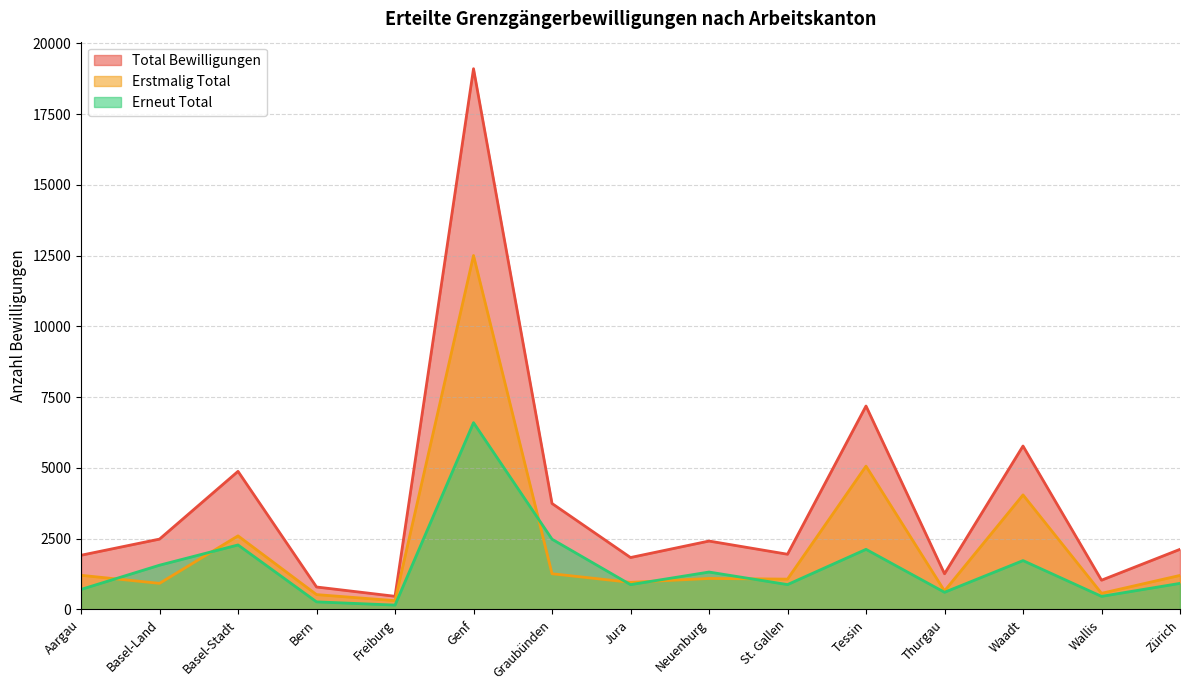

What is the difference between the highest and lowest values at Freiburg?

311